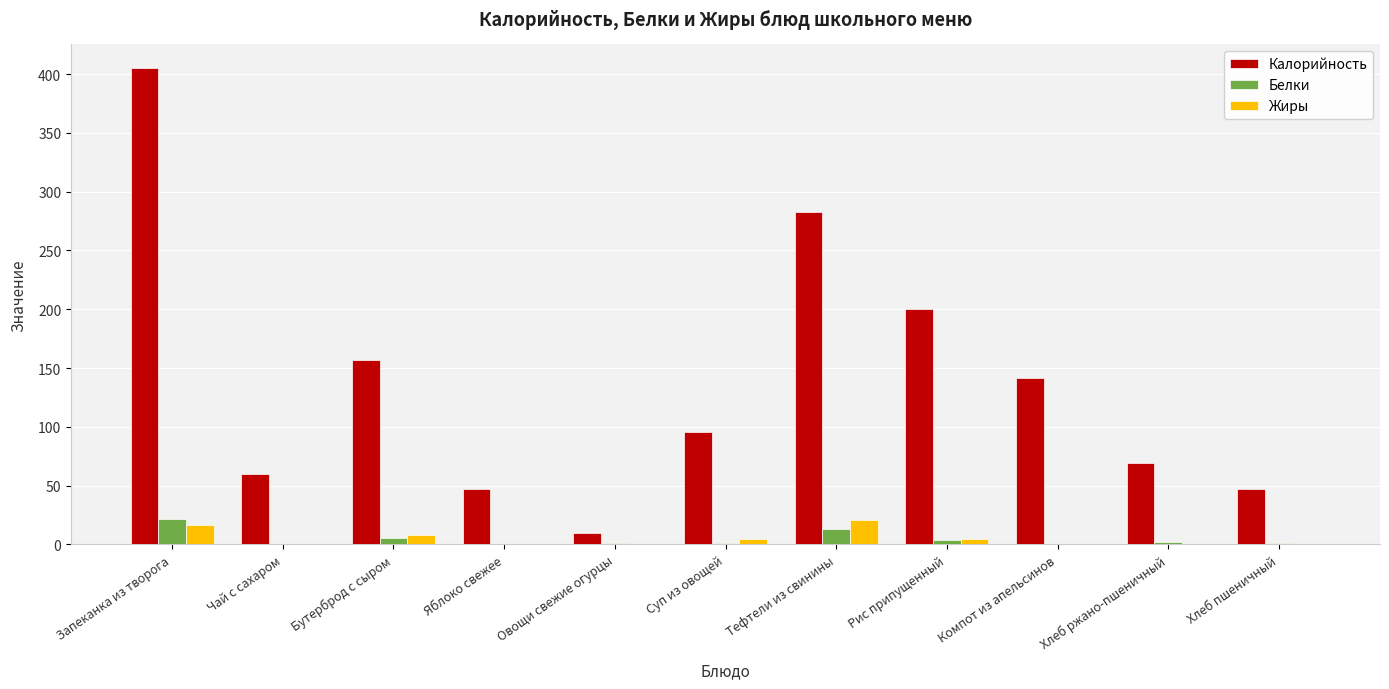

Which series has the largest total across all categories?

Калорийность